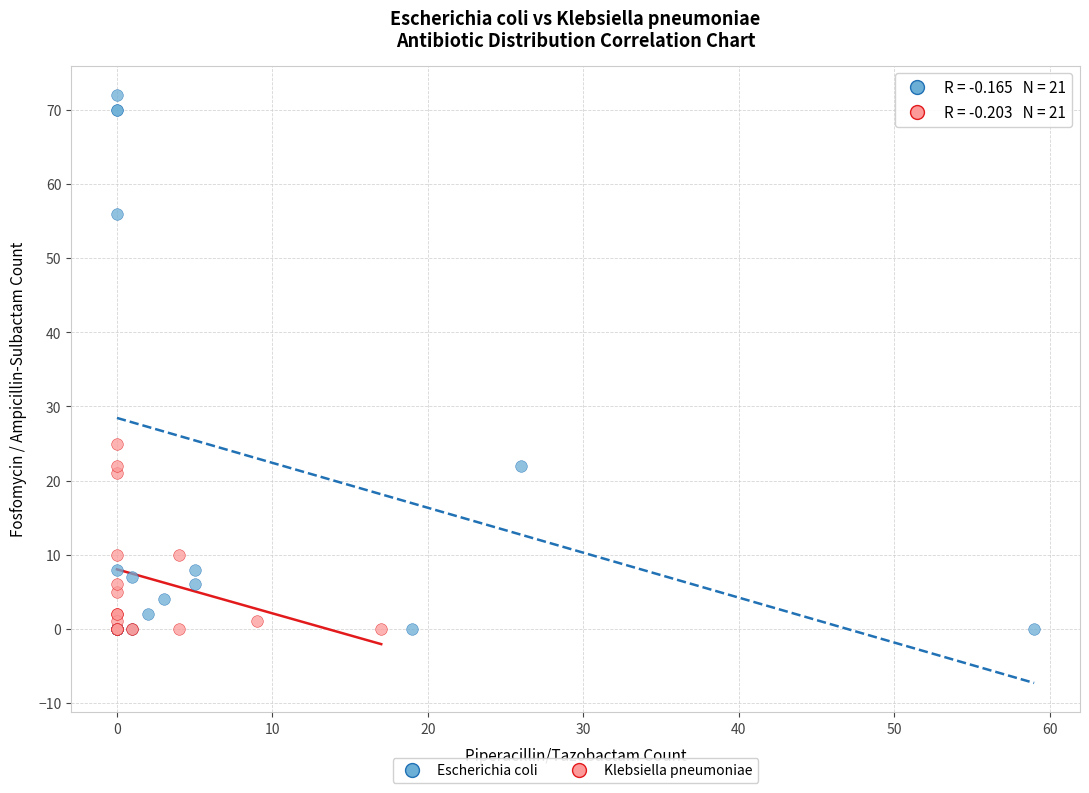

What are all the series names shown in the legend?

Escherichia coli, Klebsiella pneumoniae